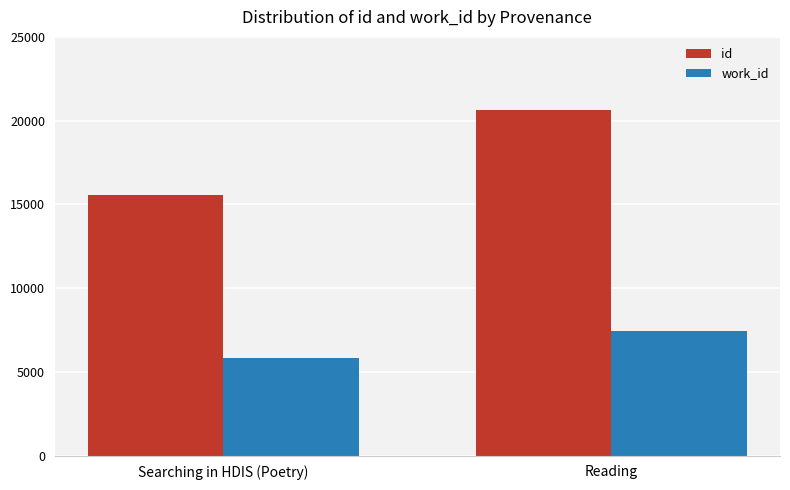

At Searching in HDIS (Poetry), list the series in order from largest to smallest.

id, work_id